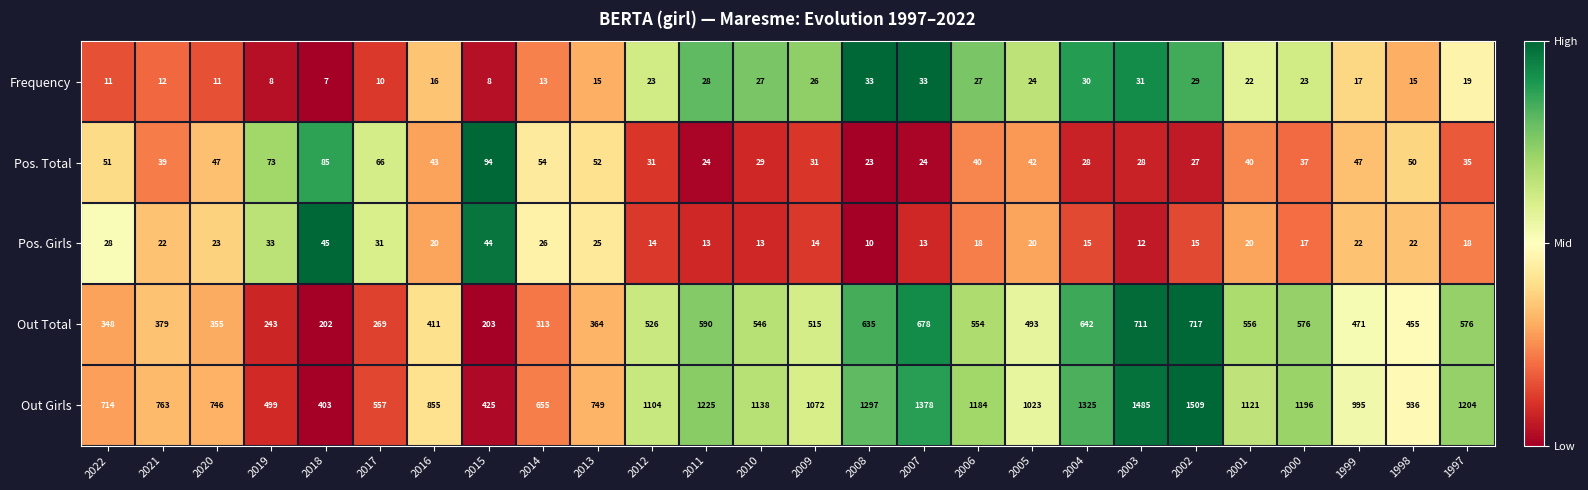

True or false: Pos. Total has a value of 70 at 2020.

False